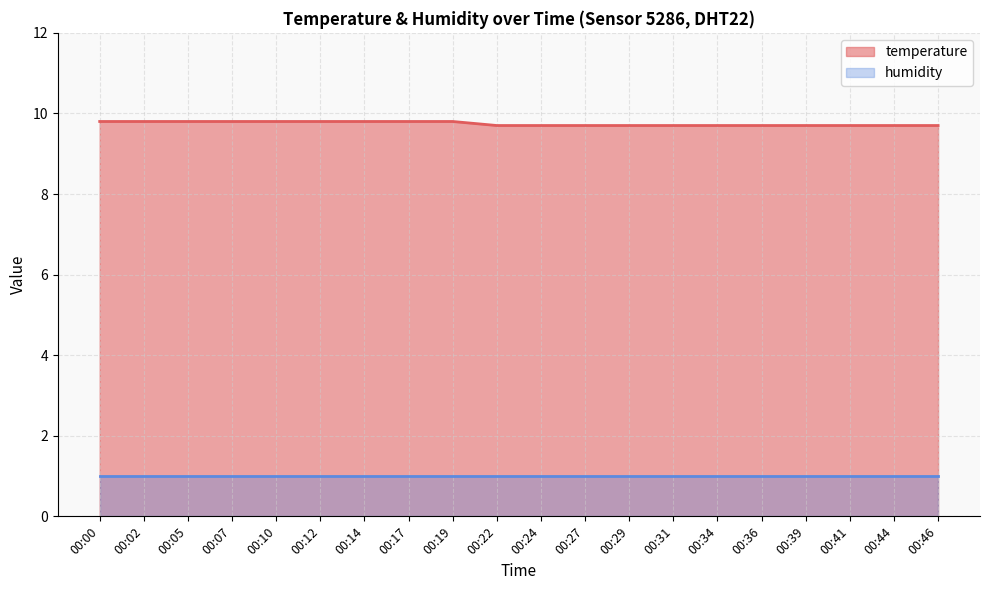

The value at 00:44 is 17.2. True or false?

False